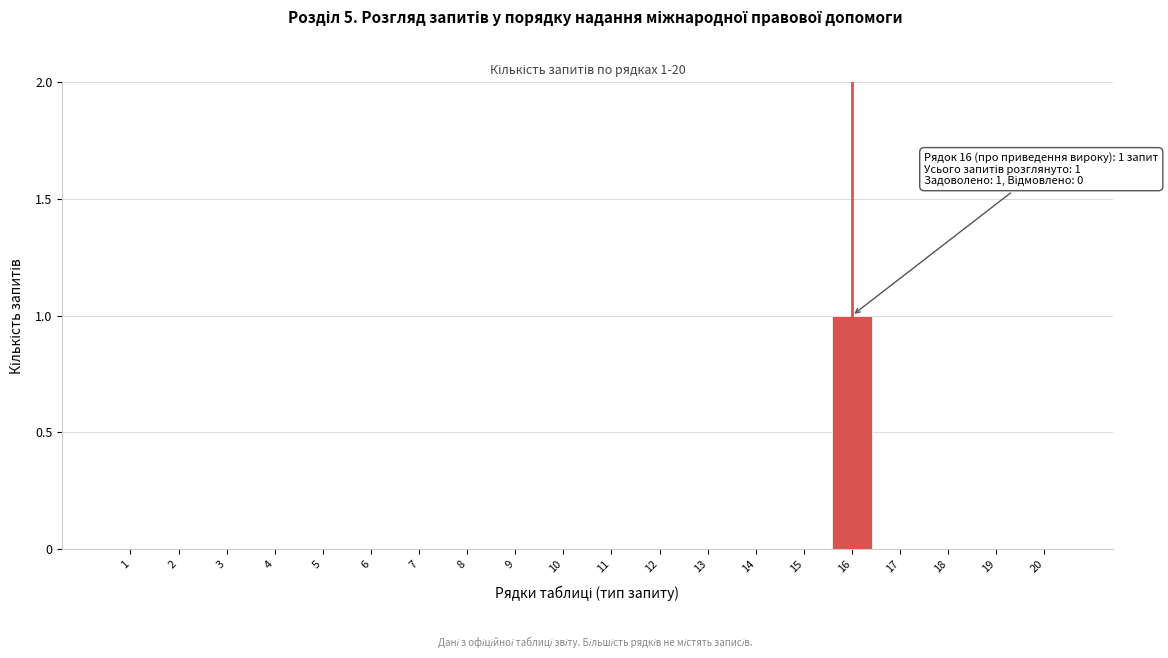

Reading right to left, what are all the values shown in this chart?

20=0	19=0	18=0	17=0	16=1	15=0	14=0	13=0	12=0	11=0	10=0	9=0	8=0	7=0	6=0	5=0	4=0	3=0	2=0	1=0